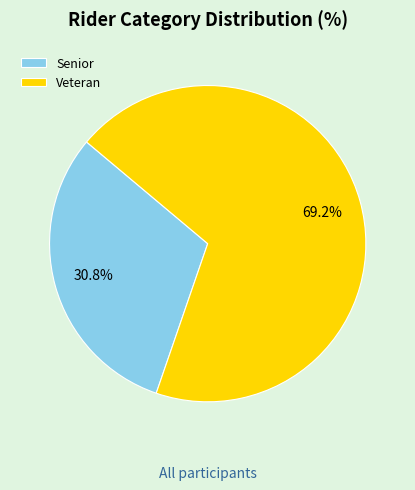

To the nearest percent, what is the average slice percentage?

50%